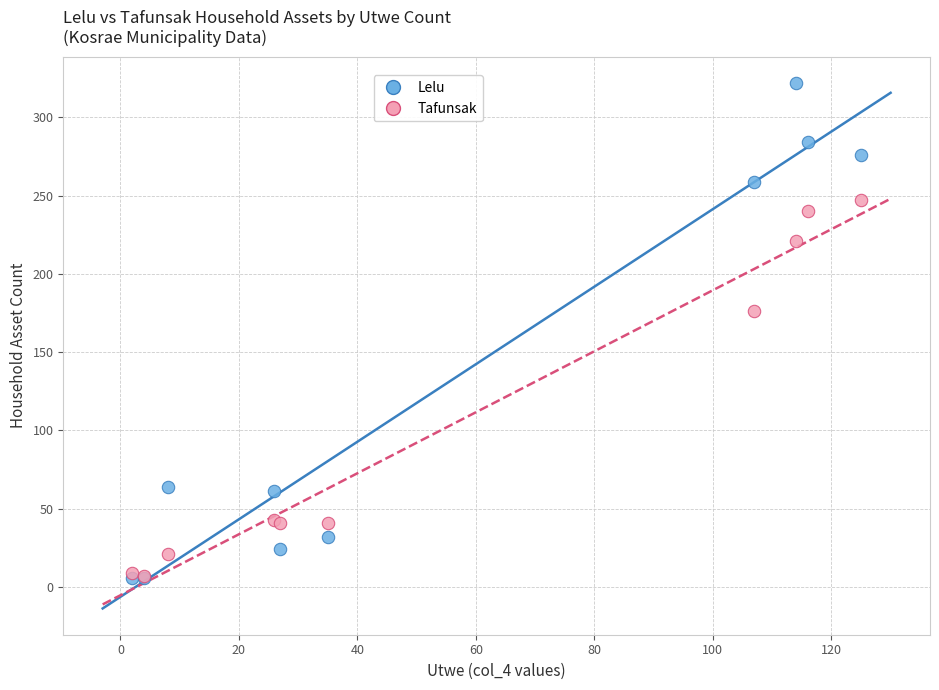

Which series reaches the maximum Y coordinate?

Lelu